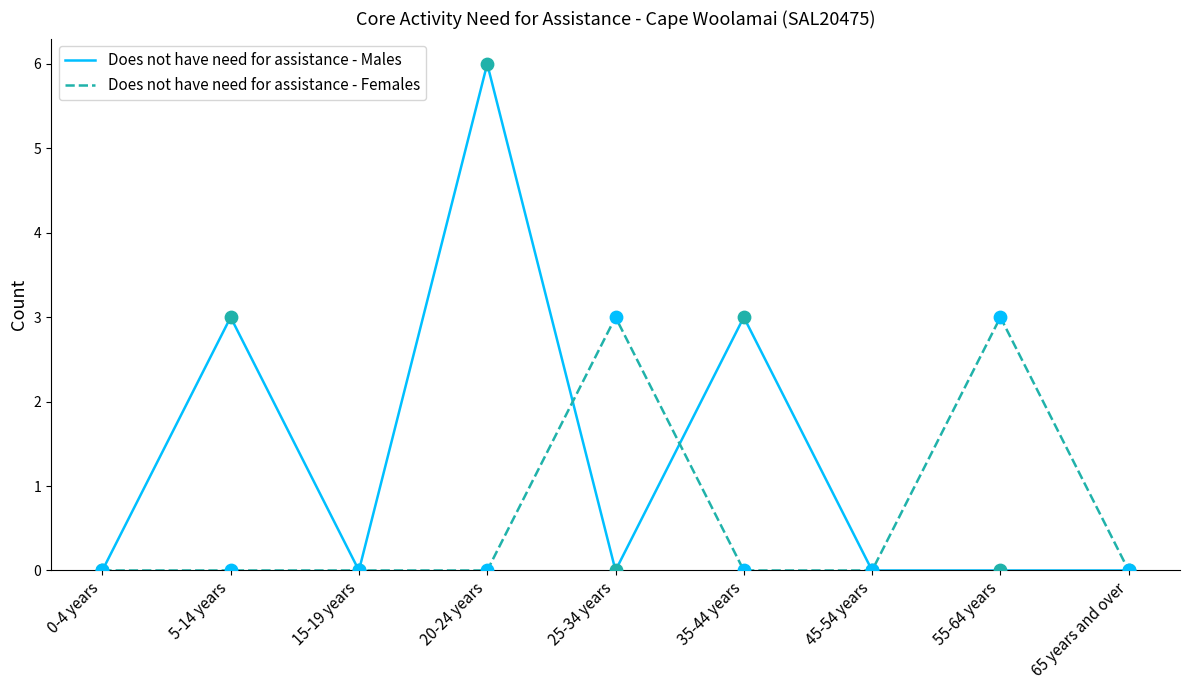

At which category is the sum across all series the highest?

20-24 years